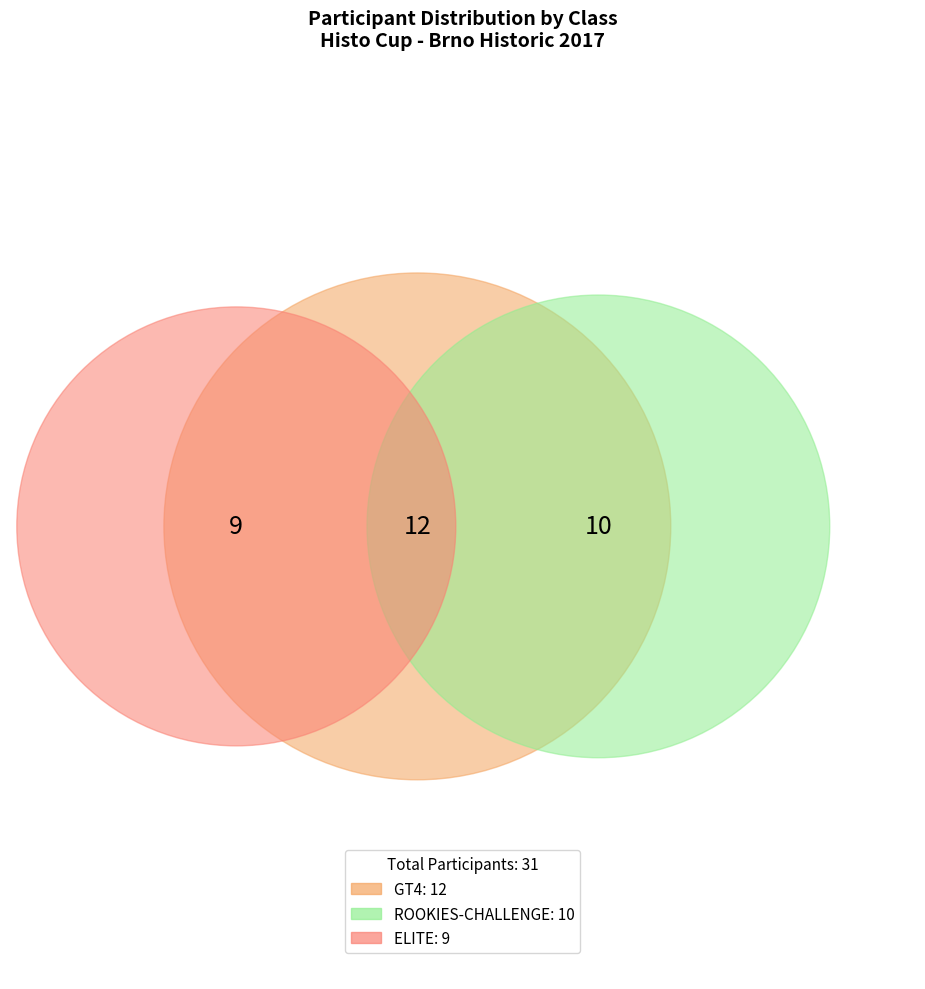

To the nearest percent, what portion does ROOKIES-CHALLENGE represent?

32%